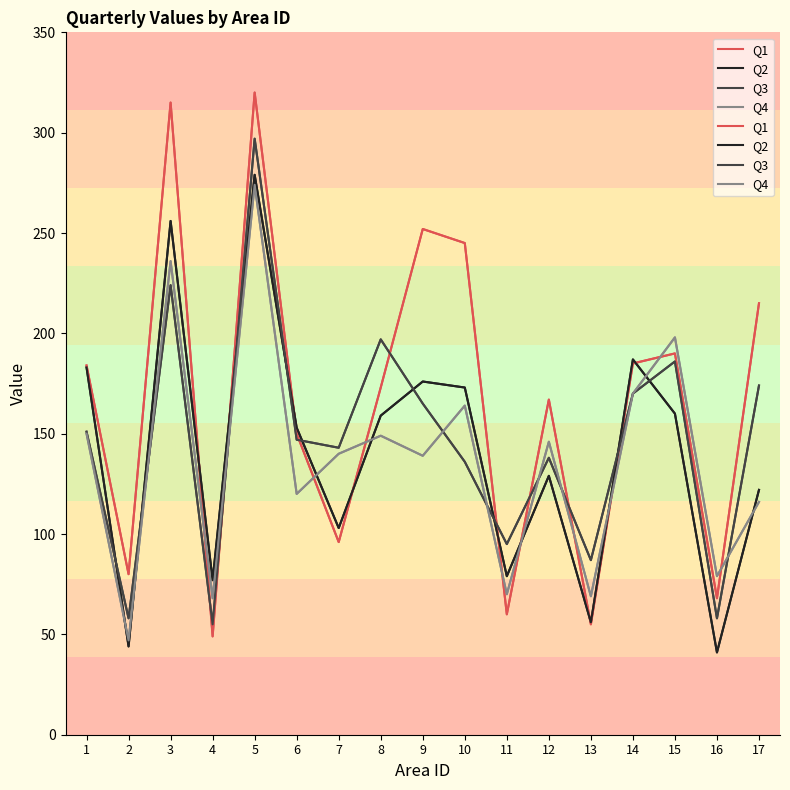

What is the maximum value for Q3?

297